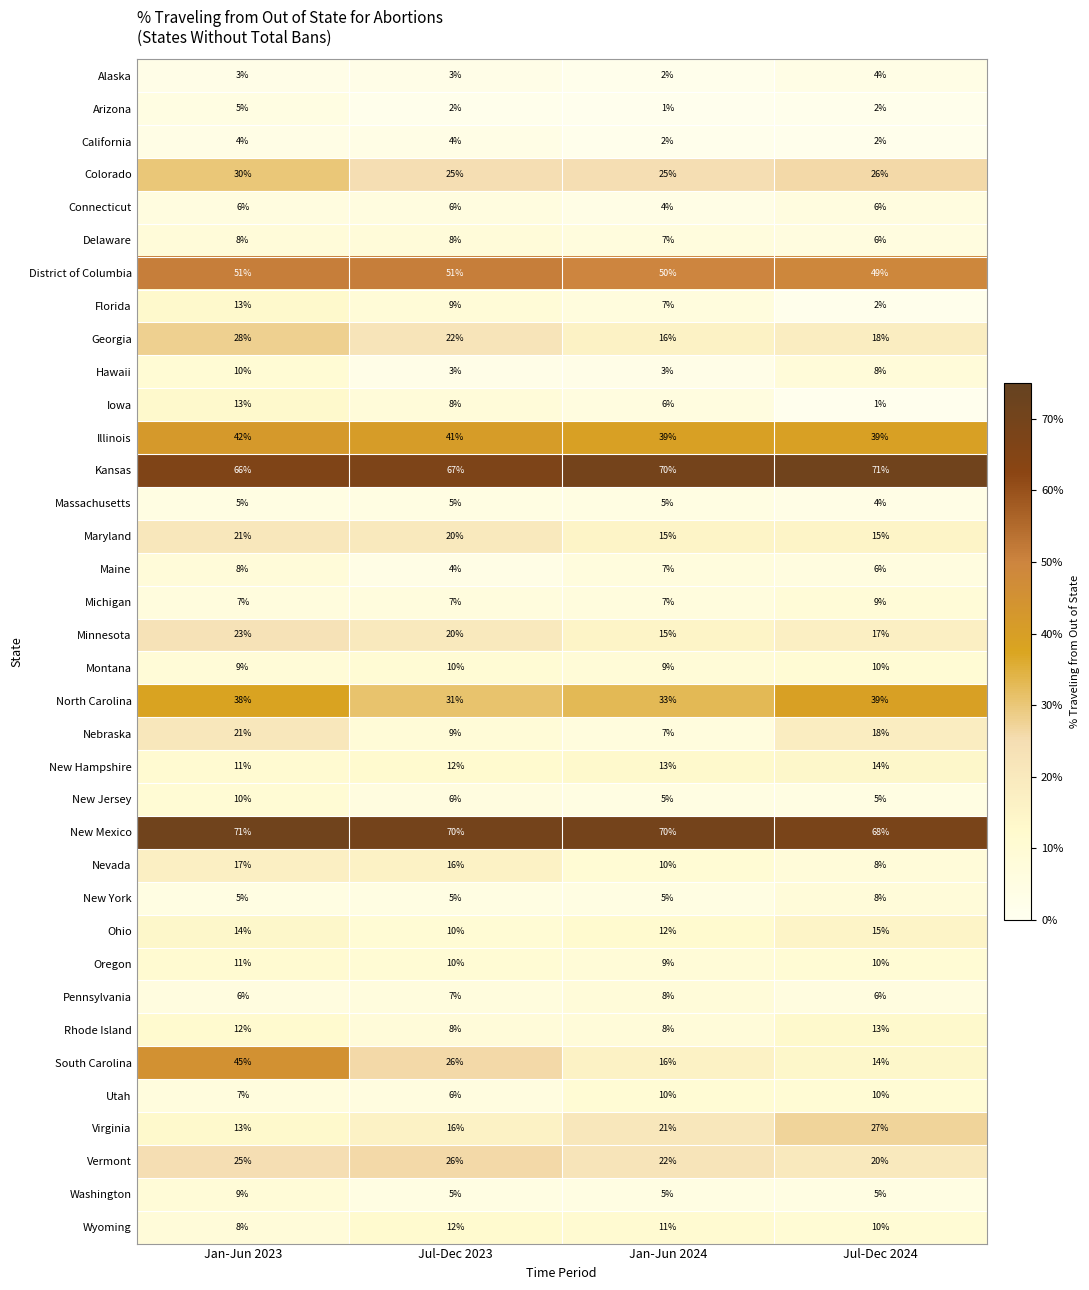

At which label is North Carolina closest to 35?

Jan-Jun 2024